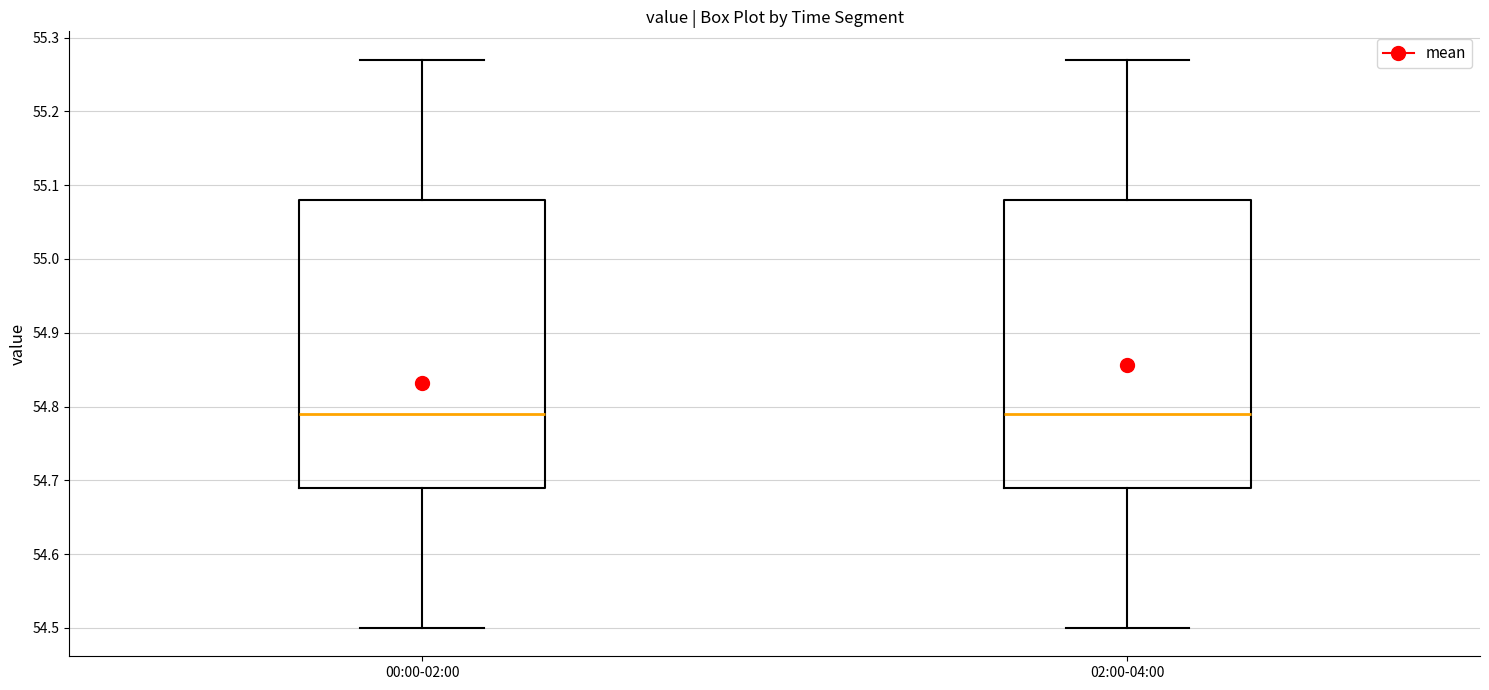

Reading left to right, transcribe this box plot: for each box, give where its median line is, the range the box spans, and where its two whiskers end, as read against the y-axis. The values are not printed on the chart, so give them approximately, as read against the axis.

00:00-02:00: median 54.79, box 54.69 to 55.08, whiskers 54.50 to 55.27
02:00-04:00: median 54.79, box 54.69 to 55.08, whiskers 54.50 to 55.27